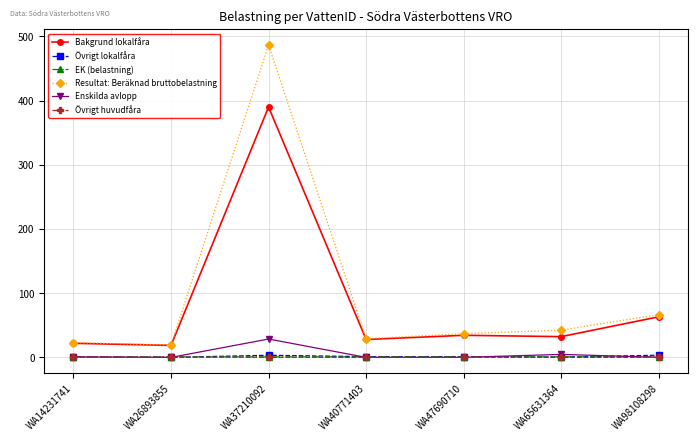

Where is the first local maximum for Bakgrund lokalfåra?

WA37210092